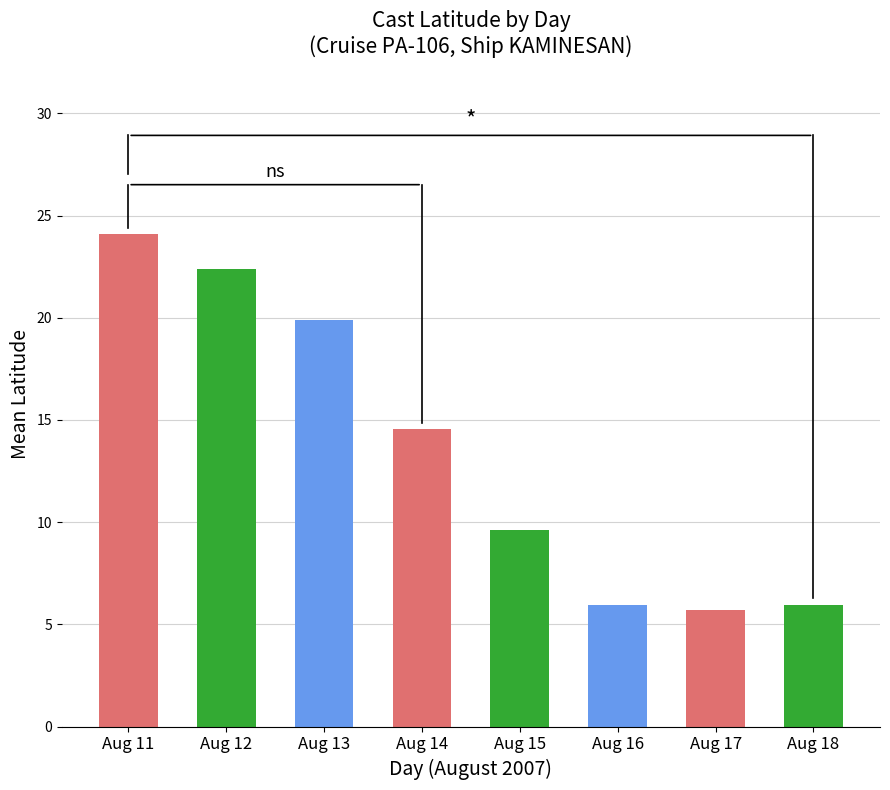

What is the value of the 4th bar from the left?

14.5